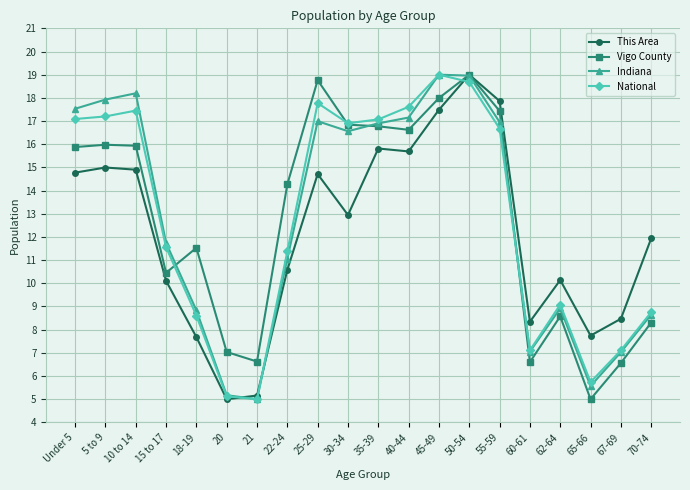

True or false: Indiana has more than 0 interior local peaks.

True